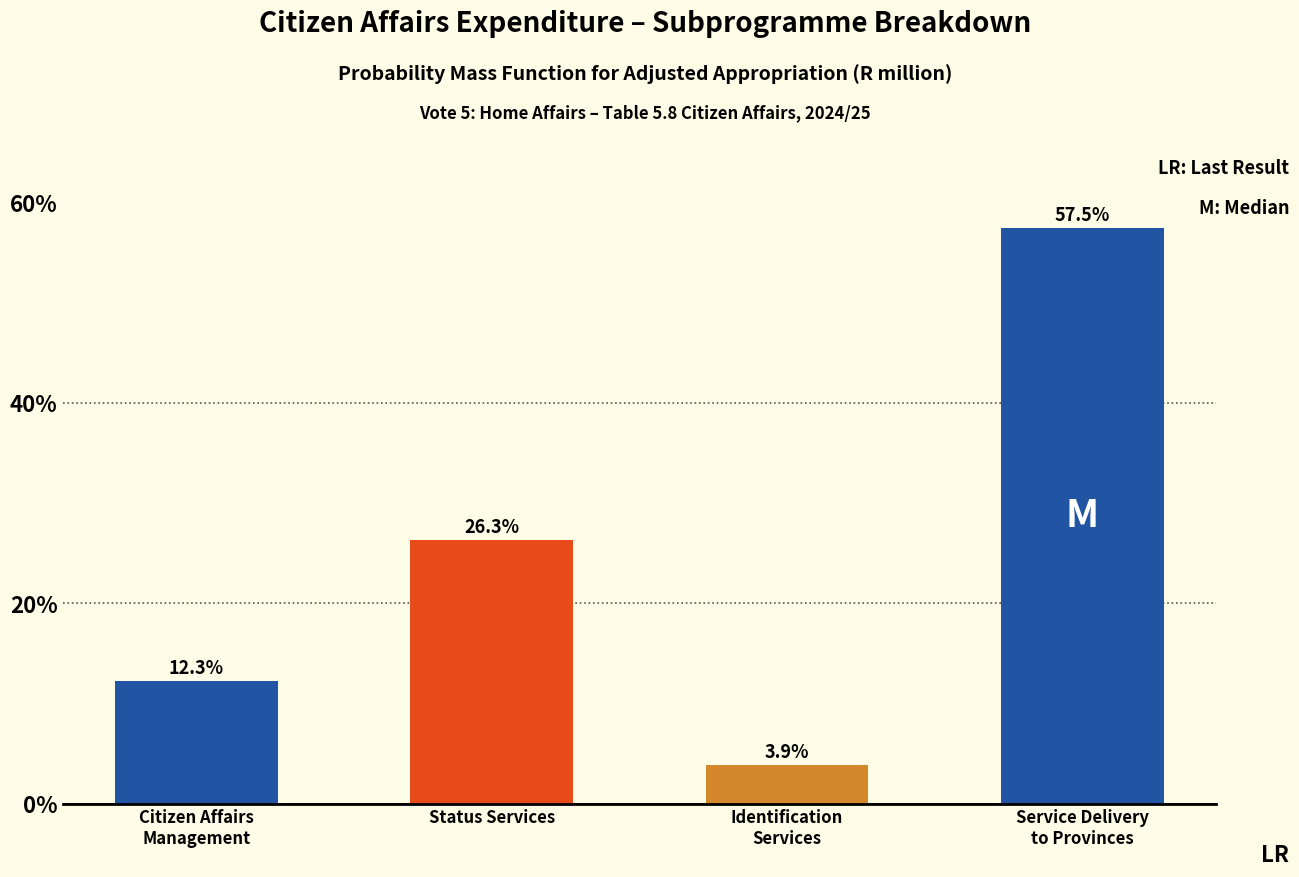

Reading left to right, transcribe all the data shown in this chart.

12.3	26.3	3.9	57.5